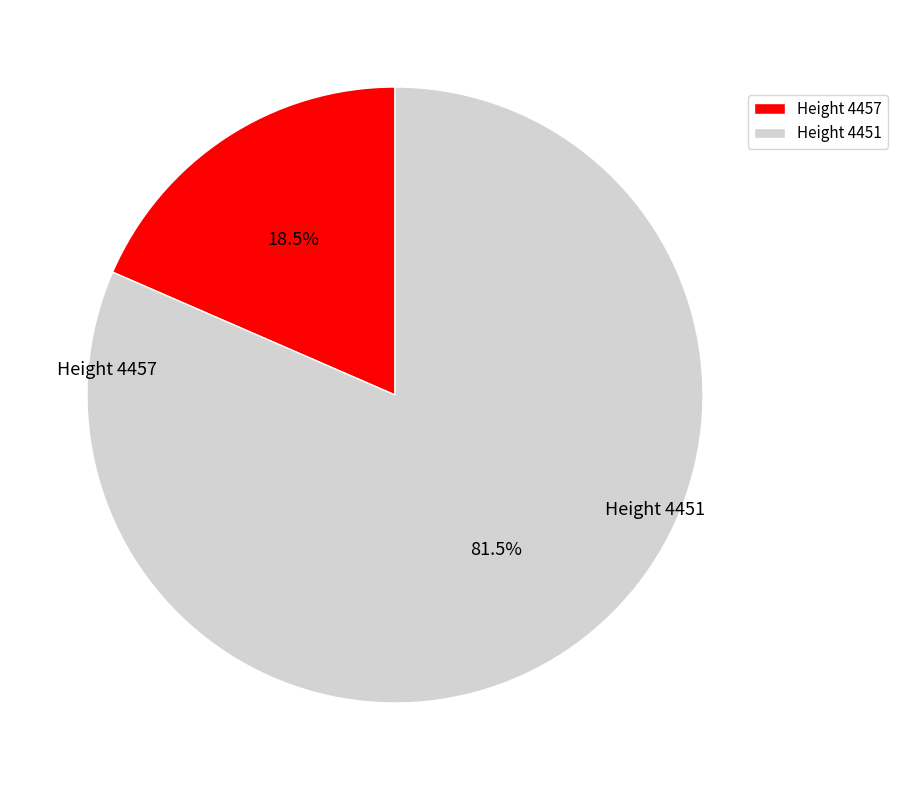

Which category has the biggest portion of the pie?

4451